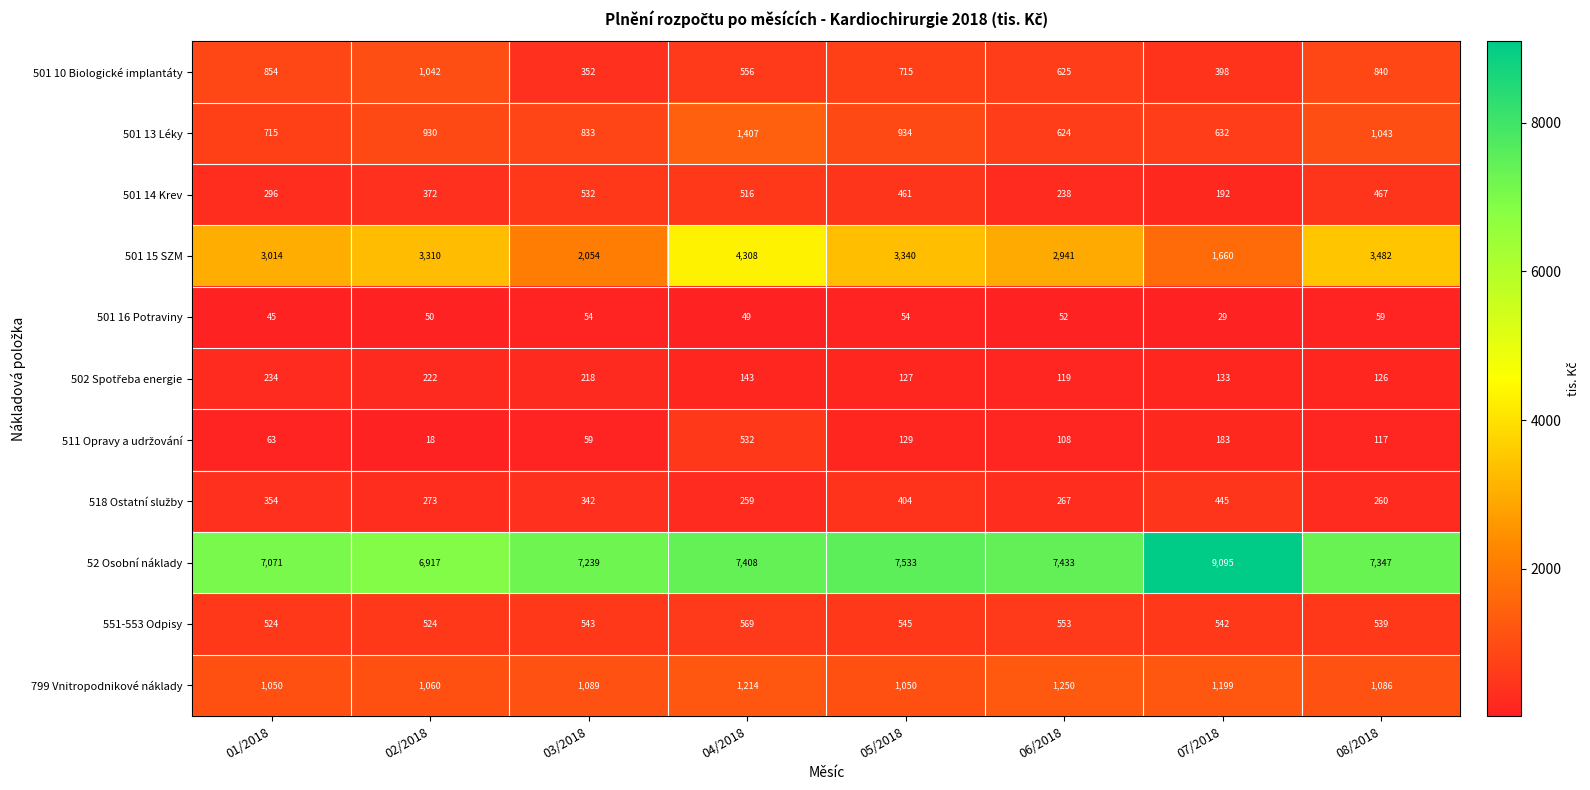

The value of 52 Osobní náklady at 03/2018 is 7239. True or false?

True